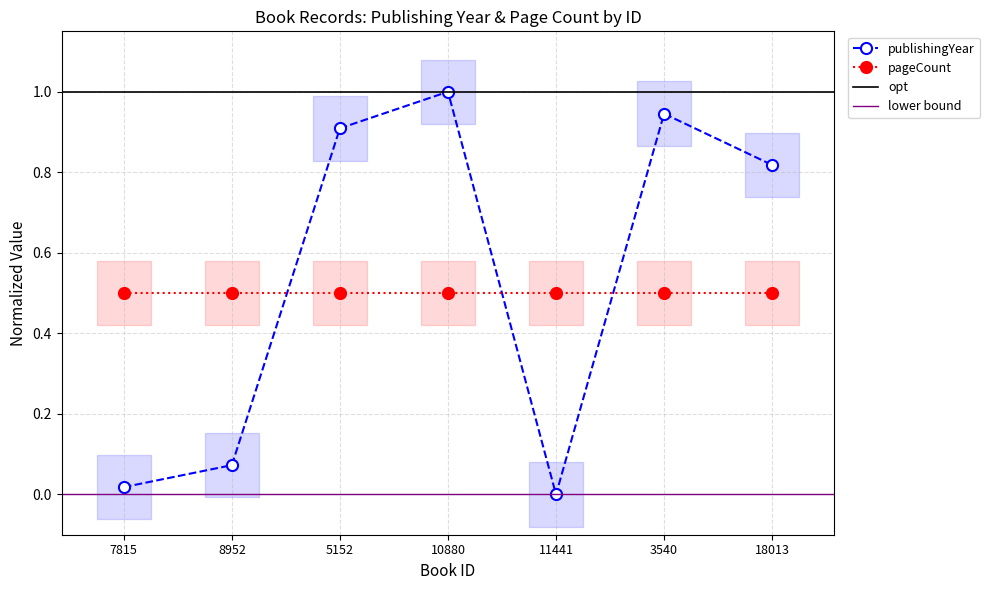

Reading left to right, list all the values displayed in this chart.

0.0	0.1	0.9	1.0	0.0	0.9	0.8